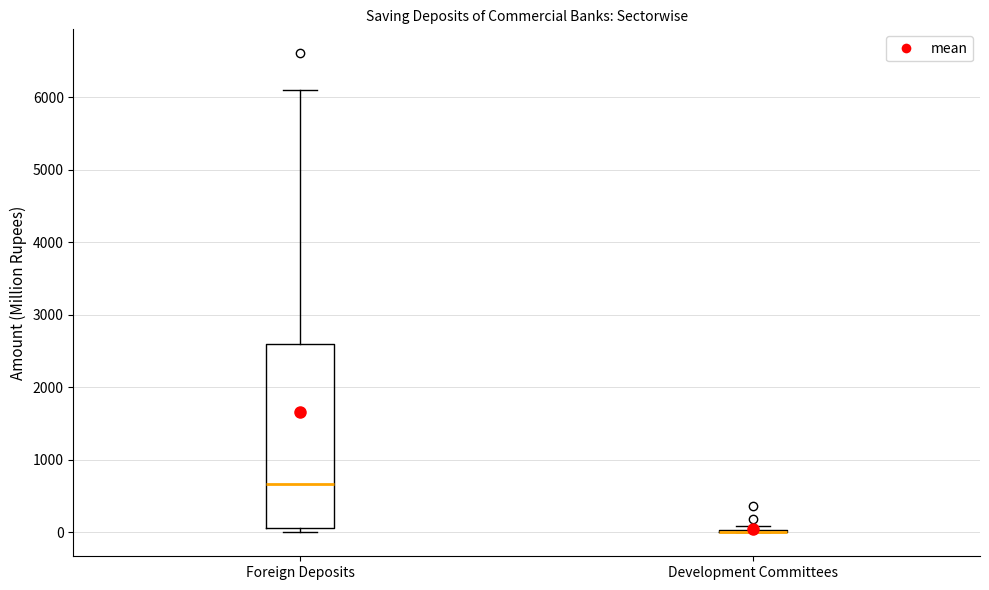

Which box is the tallest, from its lower edge to its upper edge?

Foreign Deposits